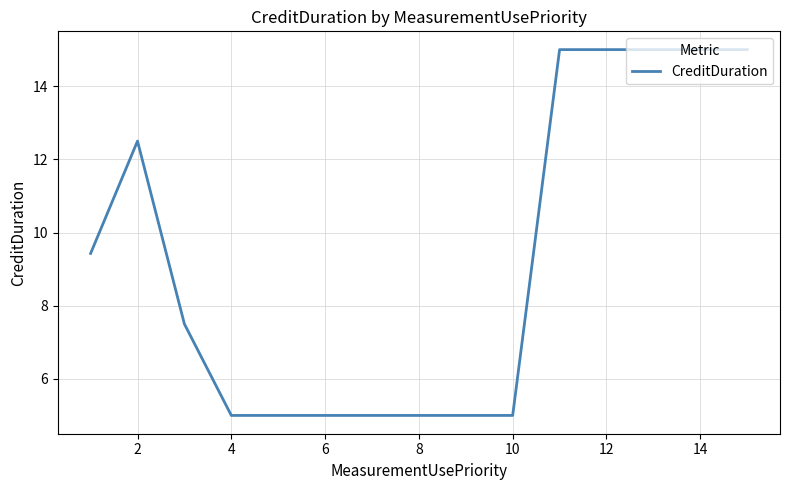

Count the number of values greater than 7.

8